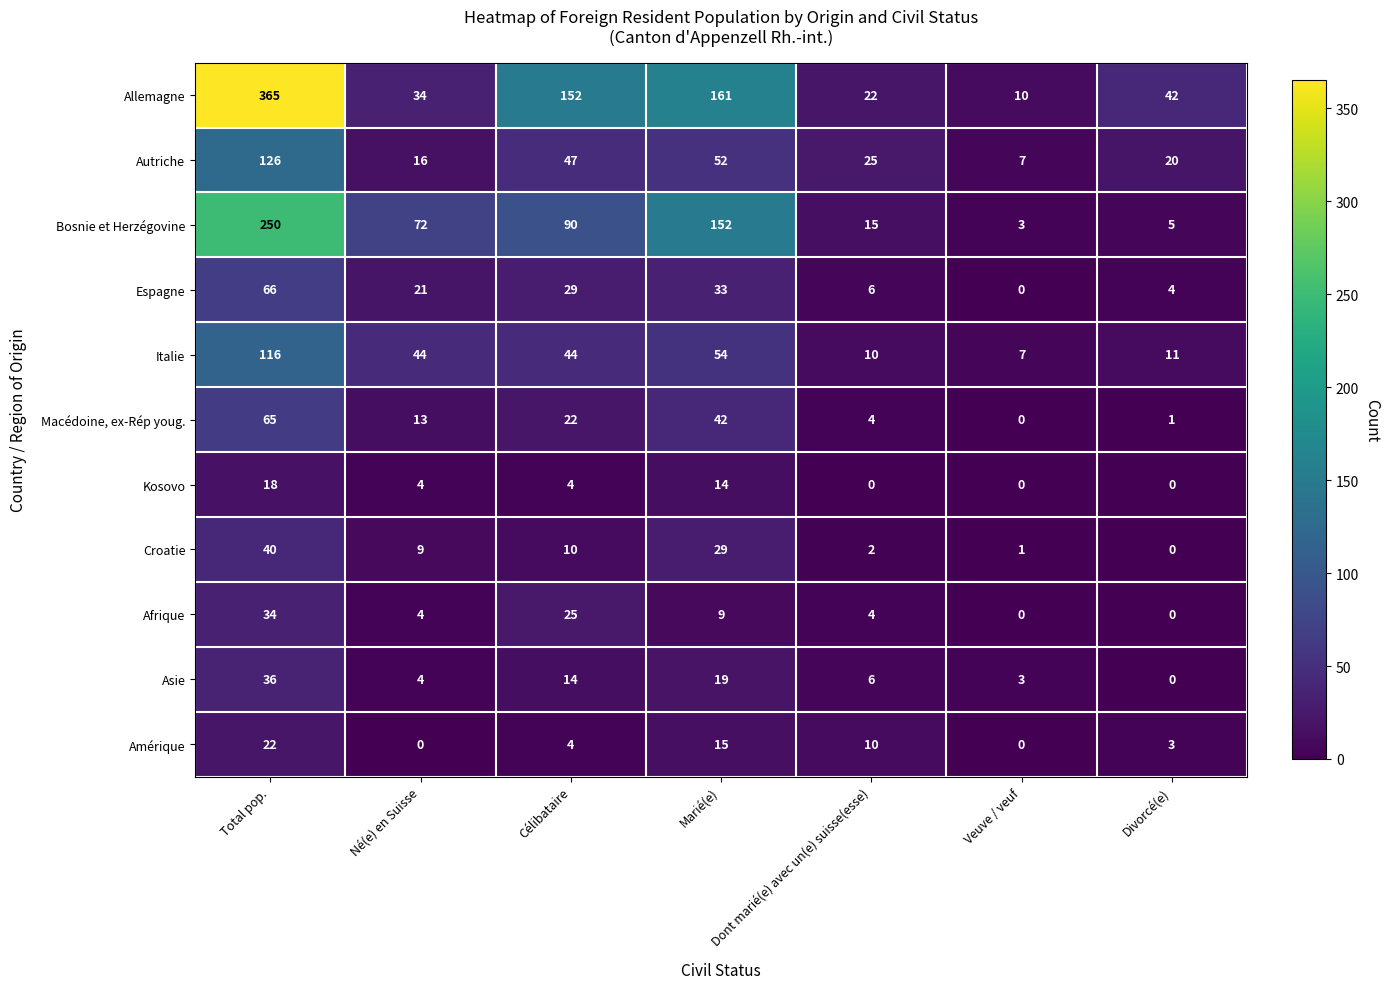

What is the difference between the maximum and minimum values in the Autriche series?

119